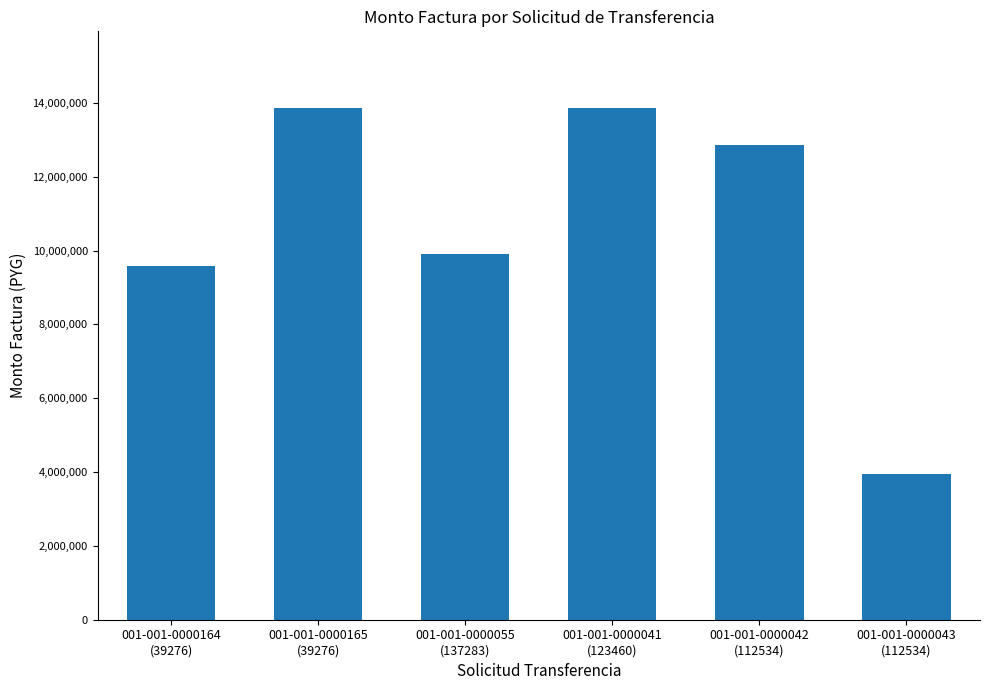

What position from the left is 001-001-0000164
(39276)?

1